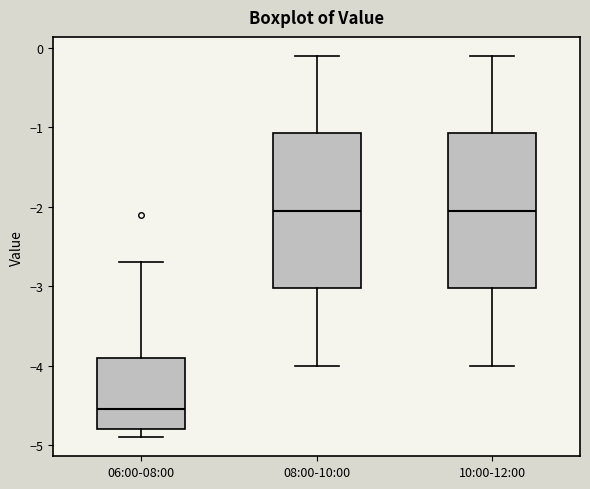

Where does the median line of the box for 06:00-08:00 sit on the y-axis? The values are not printed on the chart, so give them approximately, as read against the axis.

-4.5